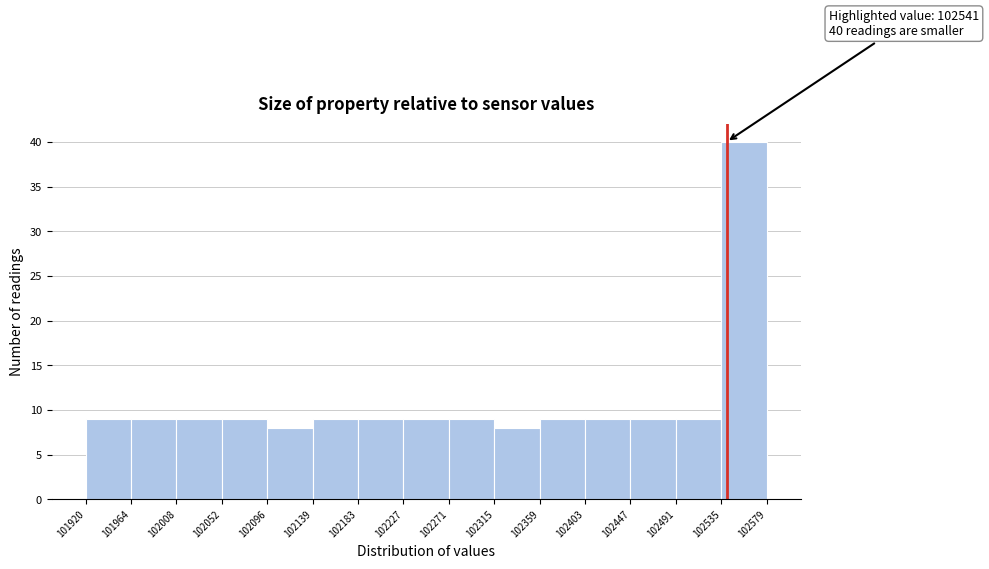

Over which range of the x-axis is the bar tallest?

102535 to 102579